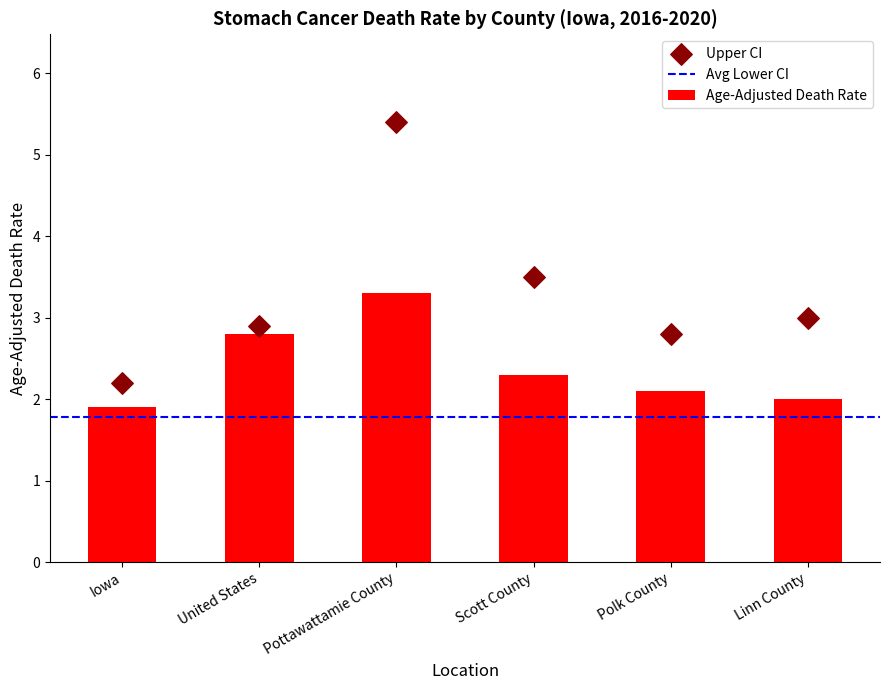

Which series contains the highest Y value?

Upper CI